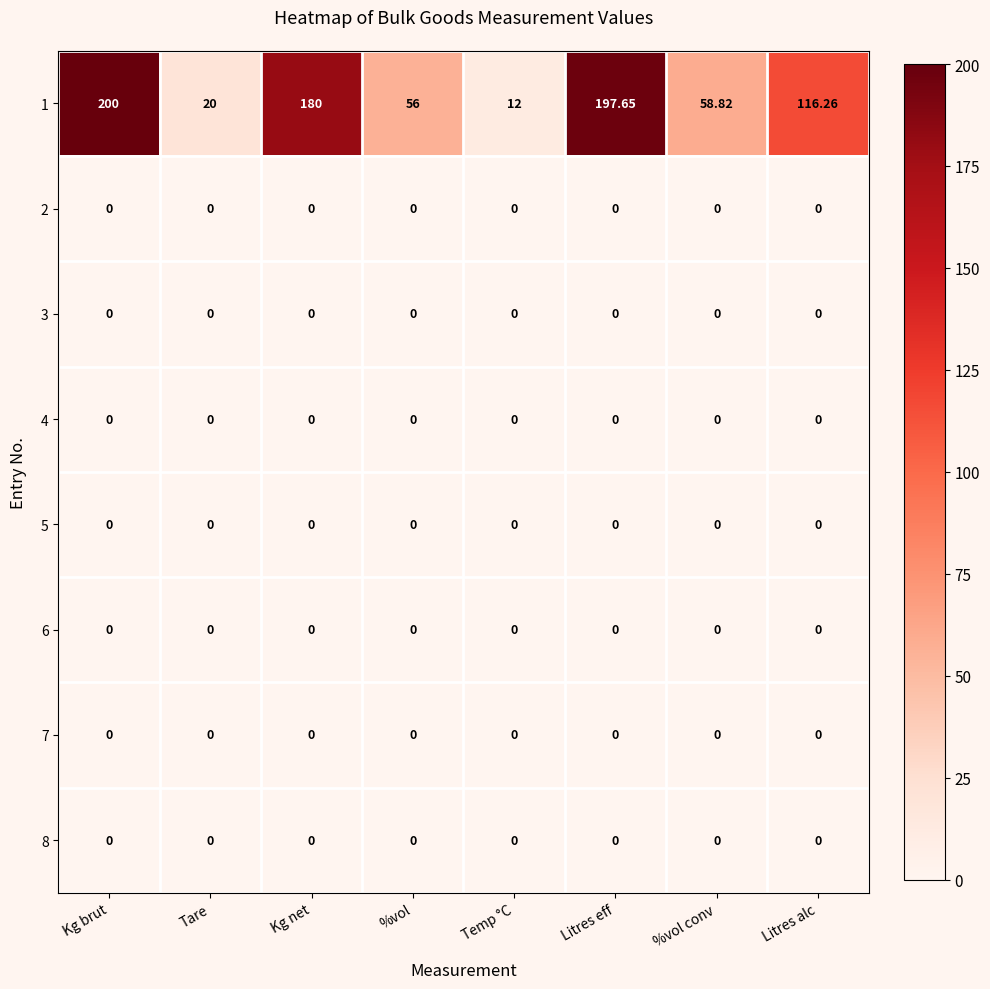

Which category has the highest value across all series?

Kg brut